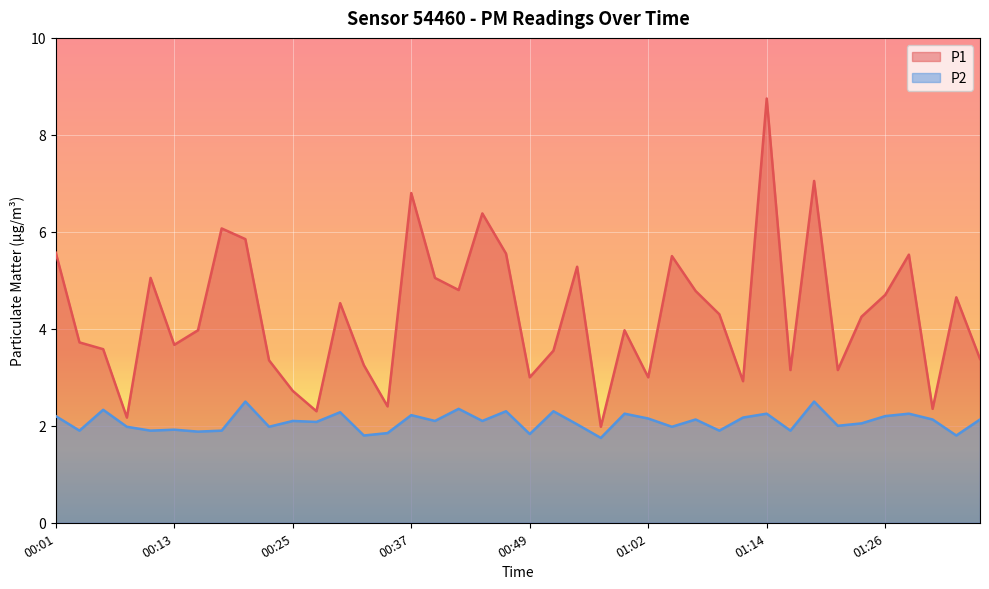

List the series in order of their peak value, lowest first.

P2, P1